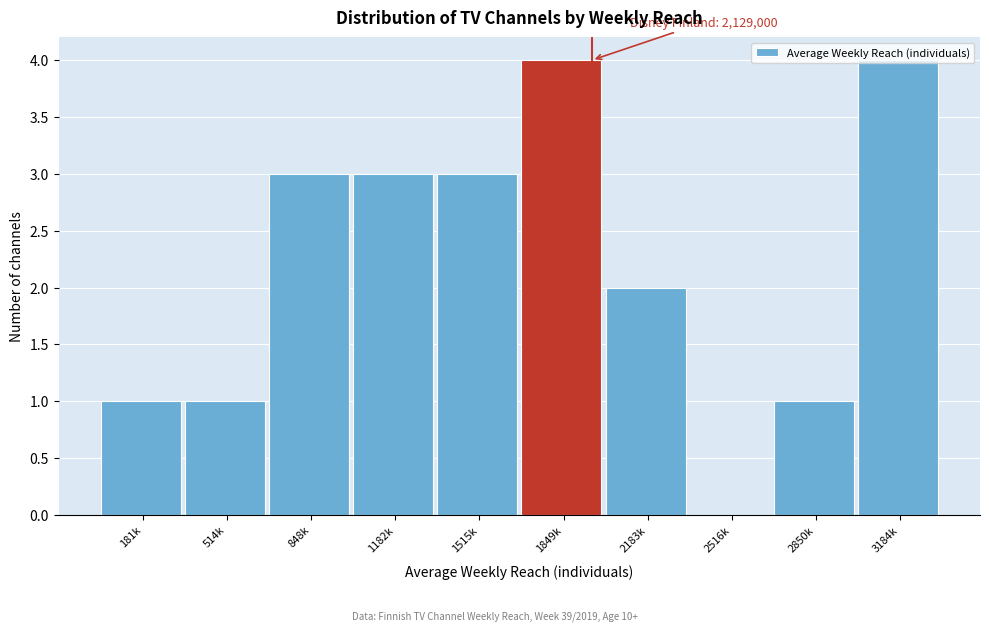

What is the change in value from 181k to 1849k?

+3